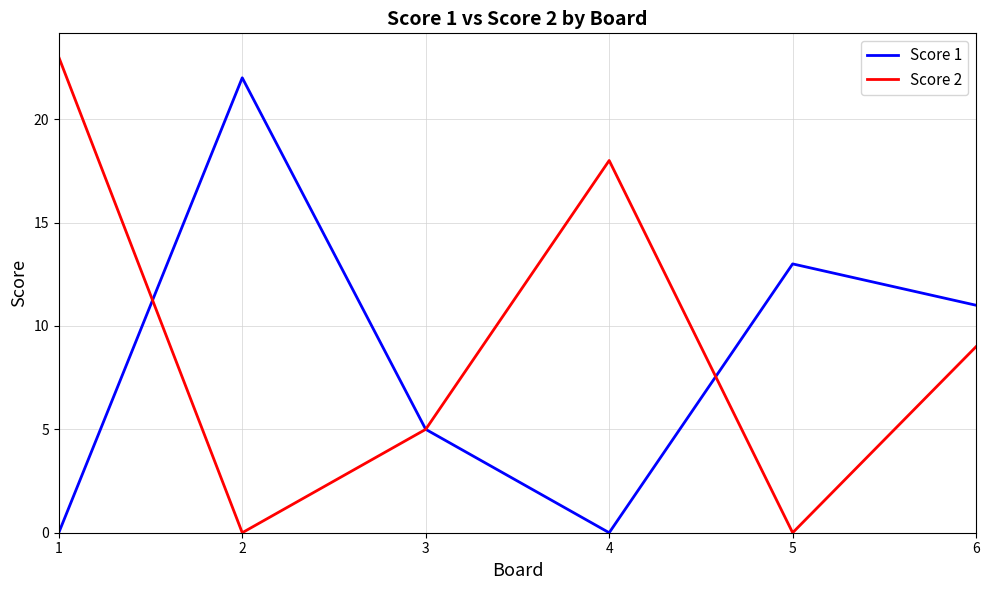

What is the sum of all Score 1 values?

51